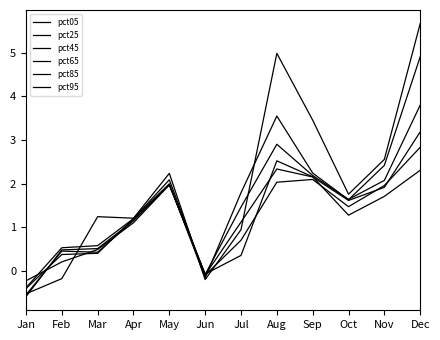

Which series has the largest total across all categories?

pct05